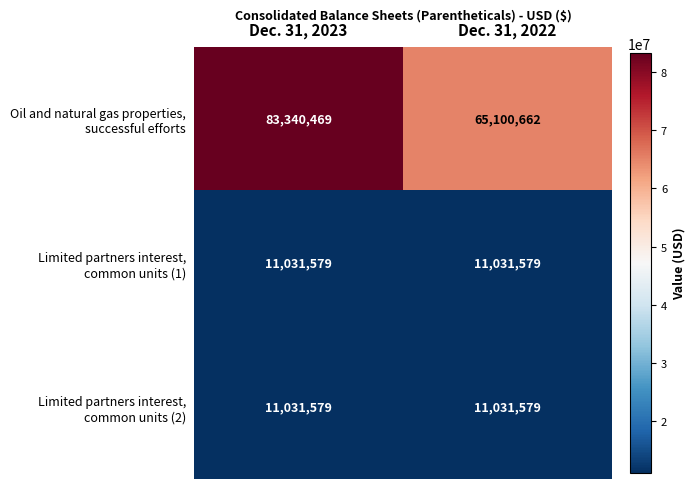

Count the number of categories in the chart.

2